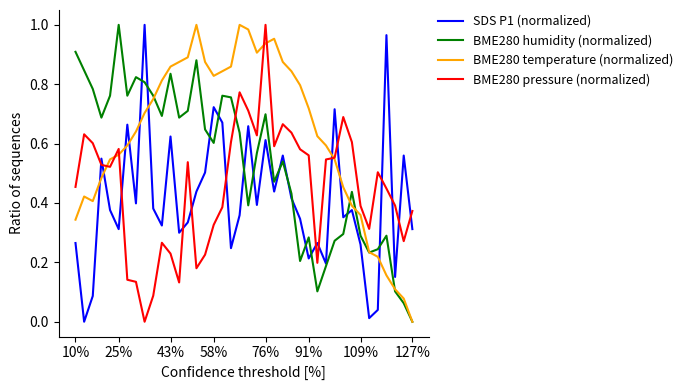

How many lines are shown in the chart?

4